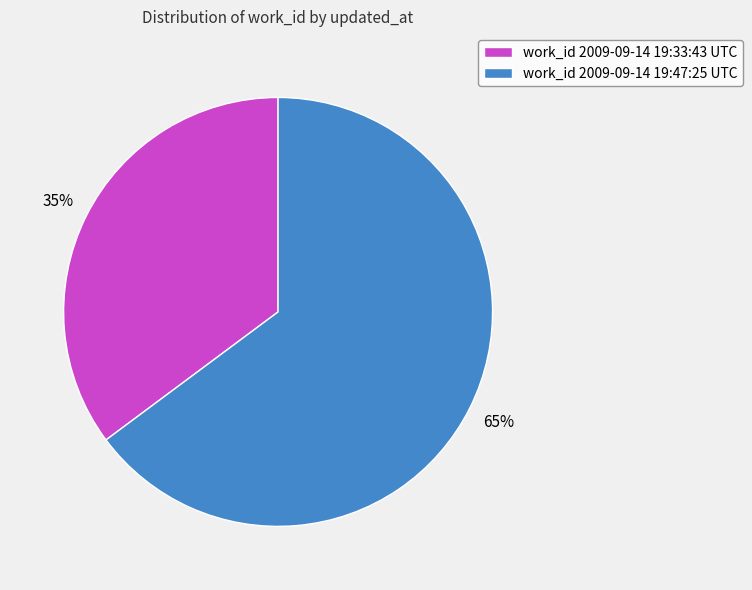

Between work_id 2009-09-14 19:33:43 UTC and work_id 2009-09-14 19:47:25 UTC, which is larger?

work_id 2009-09-14 19:47:25 UTC